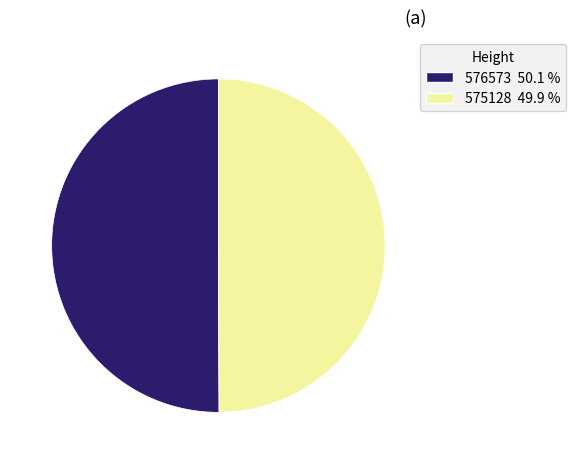

What is the ratio of the value at 575128 49.9 % to the value at 576573 50.1 %?

1.0